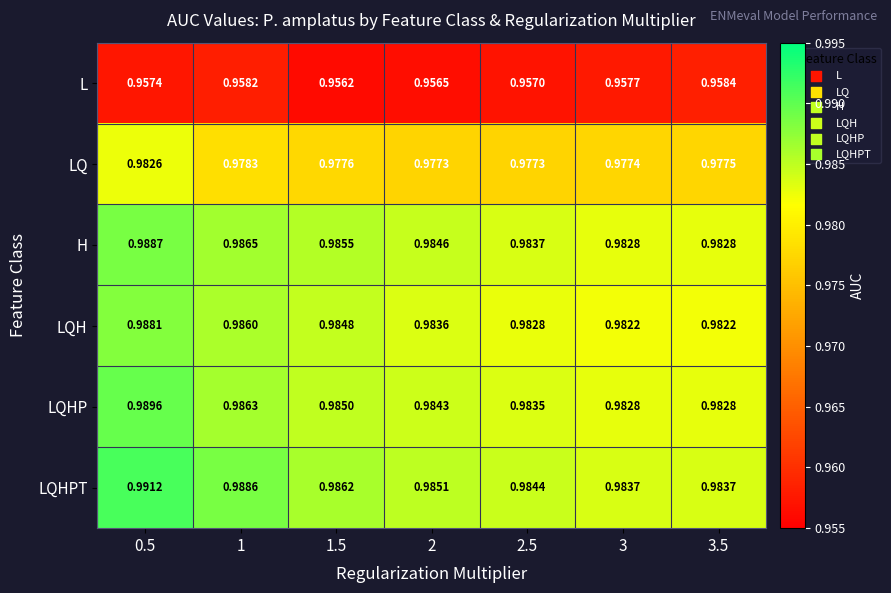

At which category is the sum across all series the highest?

0.5